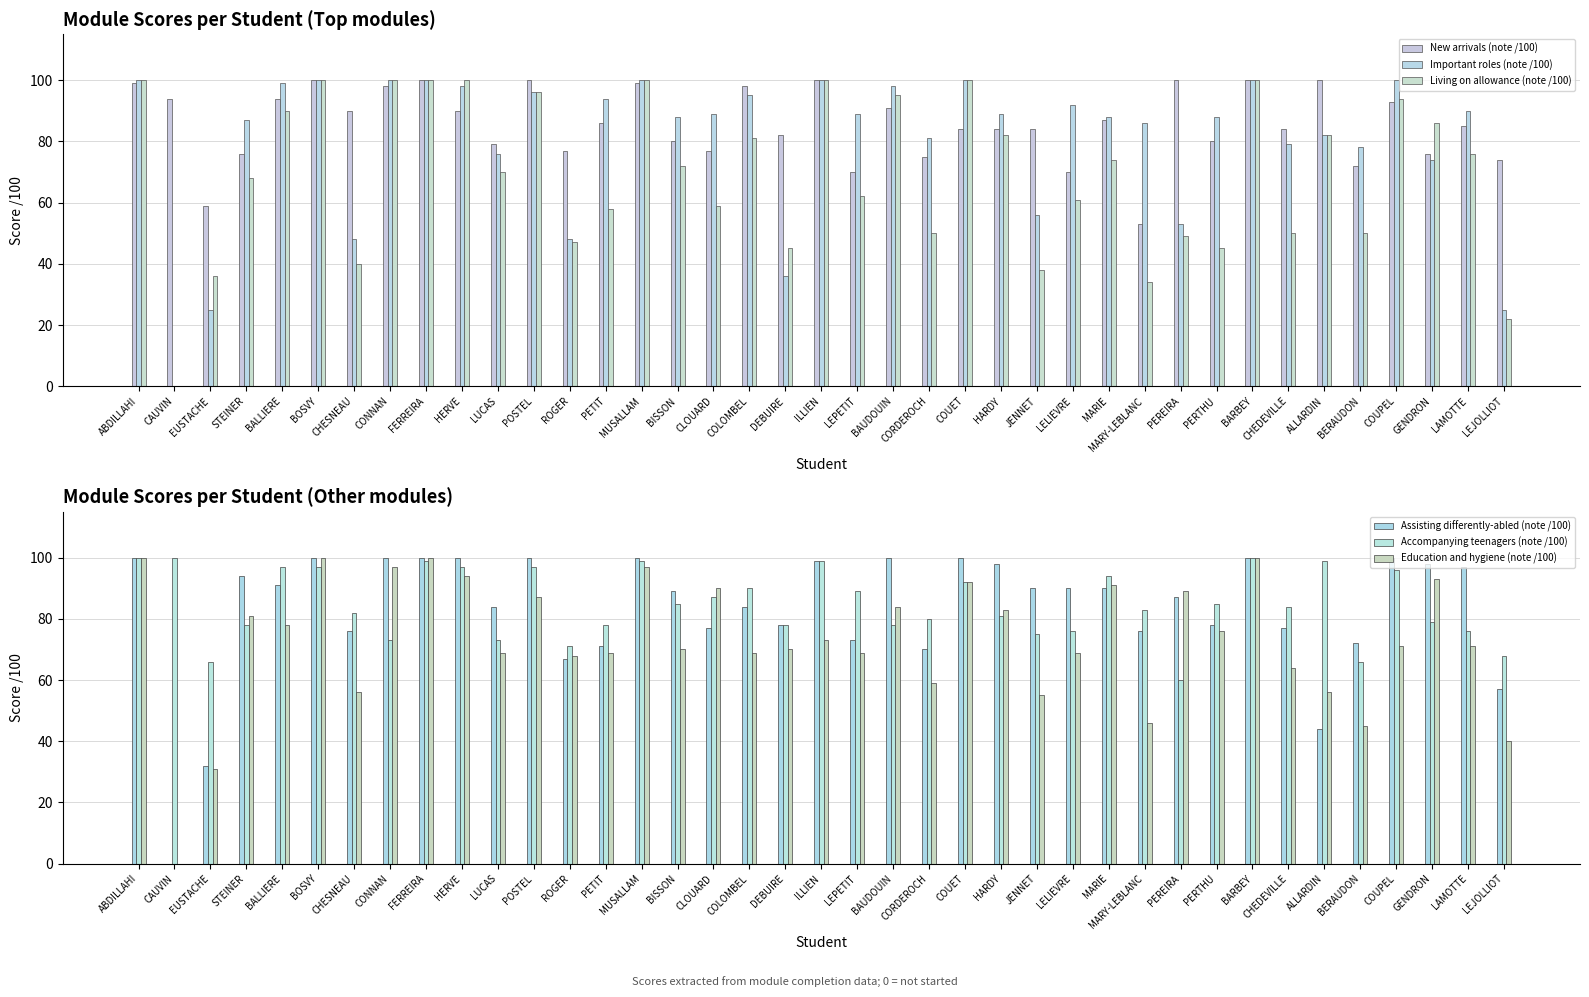

Rank the series by their maximum value, from highest to lowest.

New arrivals (note /100), Important roles (note /100), Living on allowance (note /100), Assisting differently-abled (note /100), Accompanying teenagers (note /100), Education and hygiene (note /100)